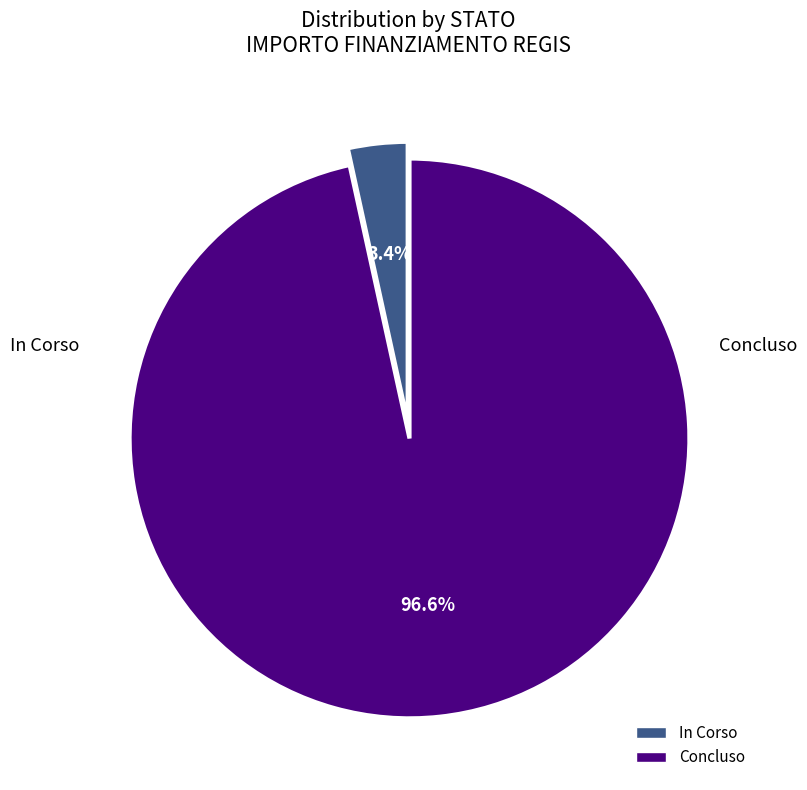

Which has a higher value, In Corso or Concluso?

Concluso